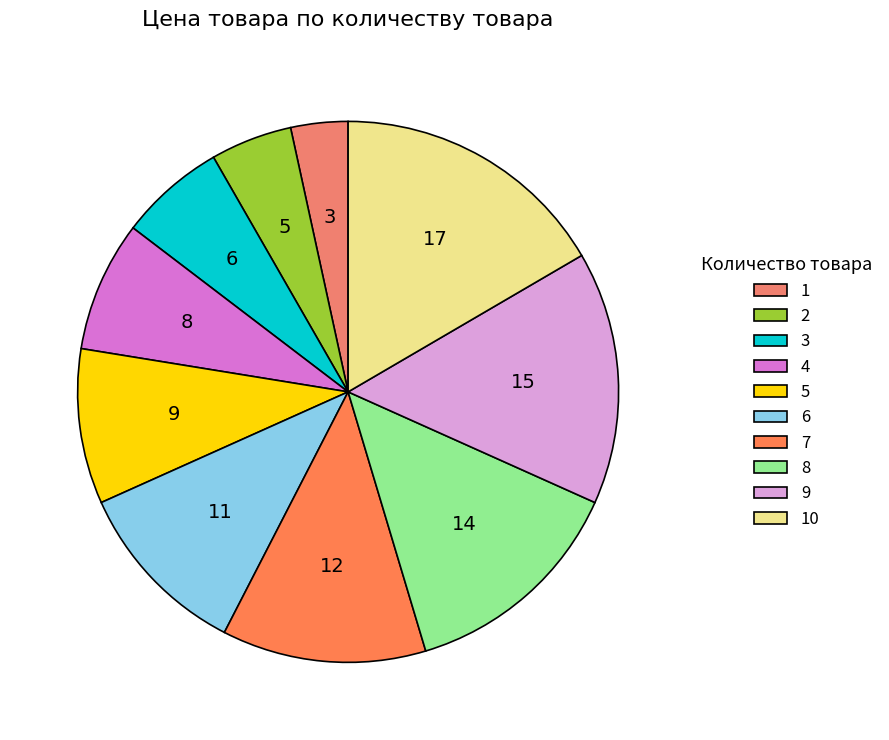

What is the smallest slice in the pie chart?

1